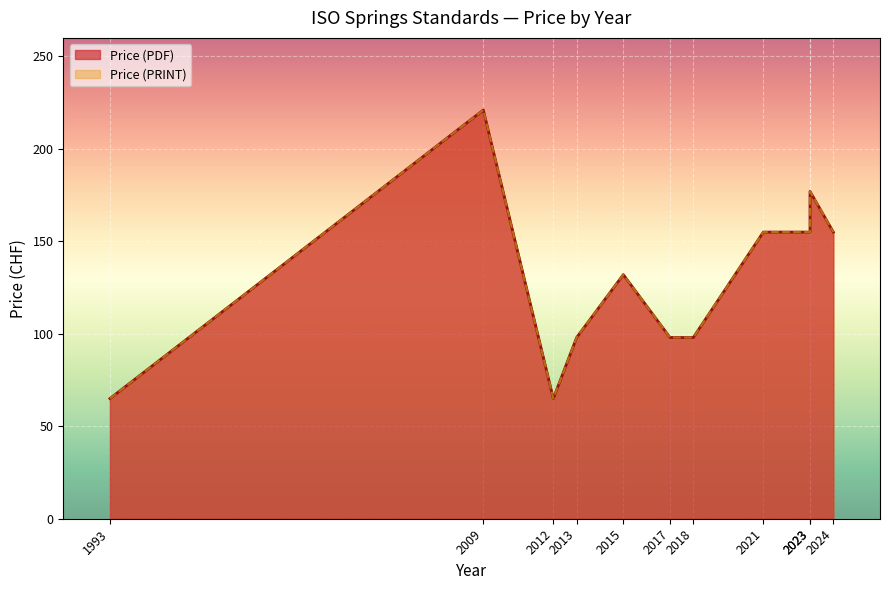

Is it true that Price (PRINT) equals 65 at 1993?

True